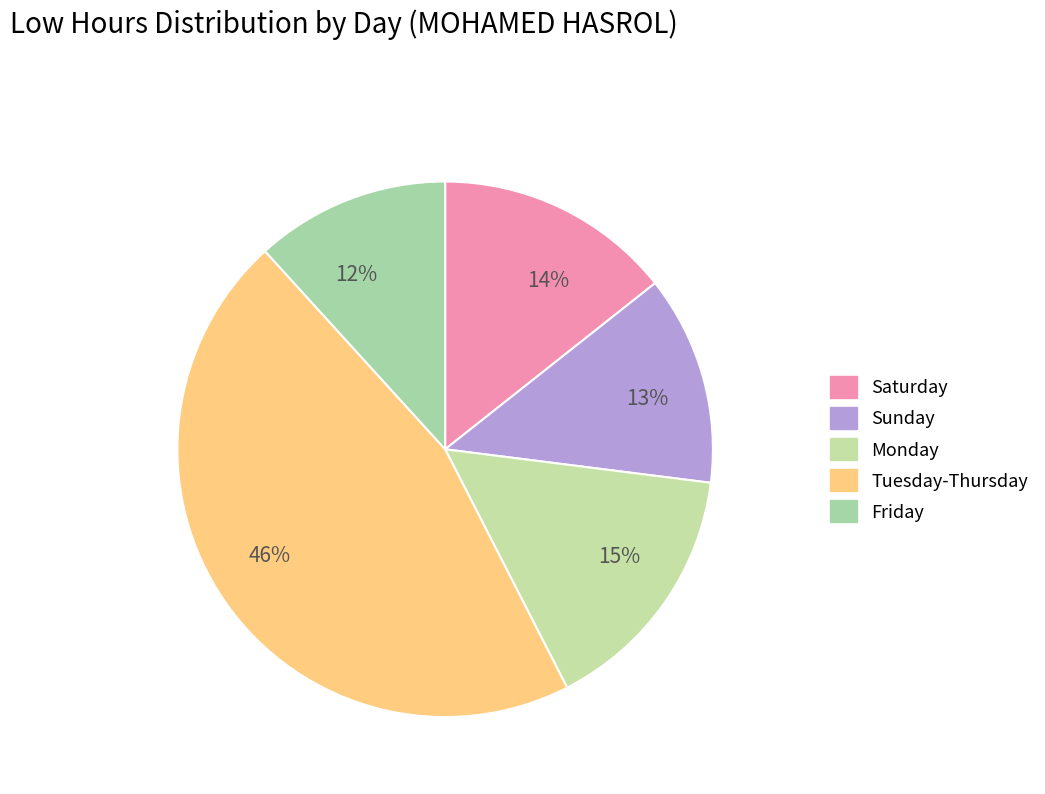

Which has a higher value, 14% or 13%?

14%